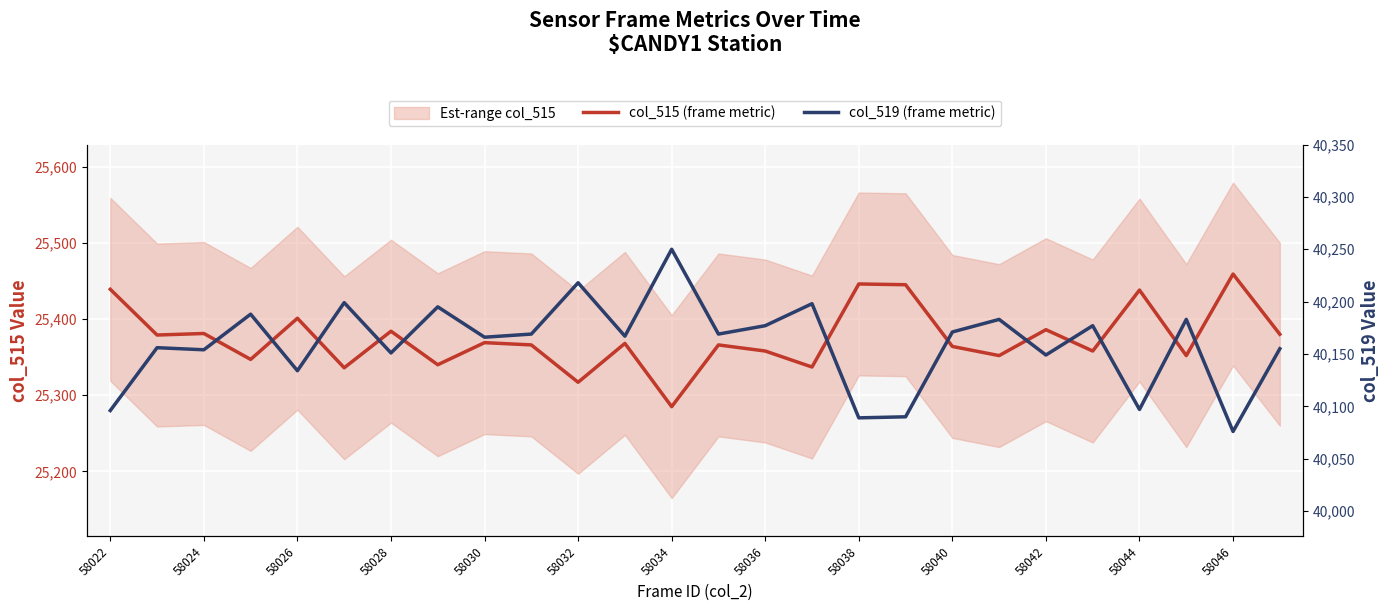

At which category is the sum across all series the highest?

58022